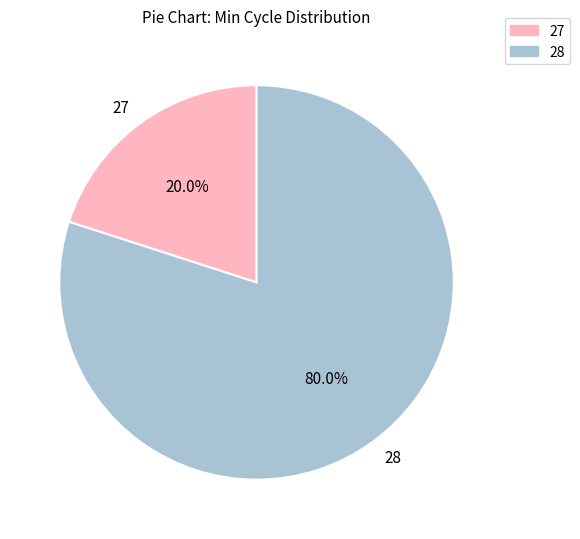

Does 28 represent more than half of the total?

Yes